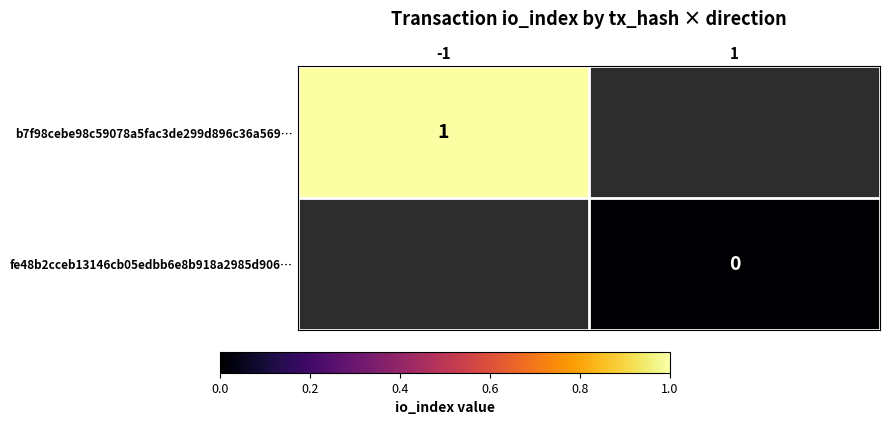

At how many categories does at least one series exceed 0?

1